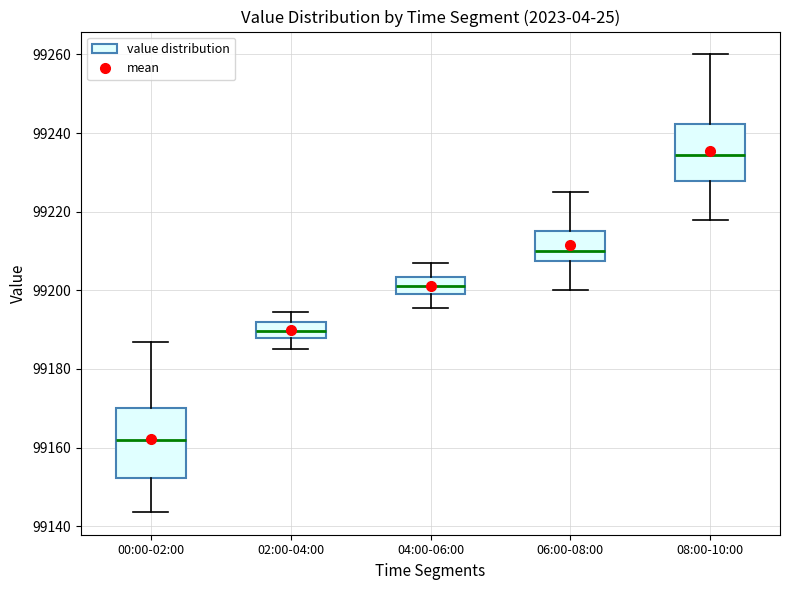

Reading left to right, transcribe this box plot: for each box, give where its median line is, the range the box spans, and where its two whiskers end, as read against the y-axis. The values are not printed on the chart, so give them approximately, as read against the axis.

00:00-02:00: median 99162, box 99152 to 99170, whiskers 99144 to 99186
02:00-04:00: median 99190, box 99188 to 99192, whiskers 99186 to 99194
04:00-06:00: median 99202, box 99200 to 99204, whiskers 99196 to 99208
06:00-08:00: median 99210, box 99208 to 99216, whiskers 99200 to 99226
08:00-10:00: median 99234, box 99228 to 99242, whiskers 99218 to 99260